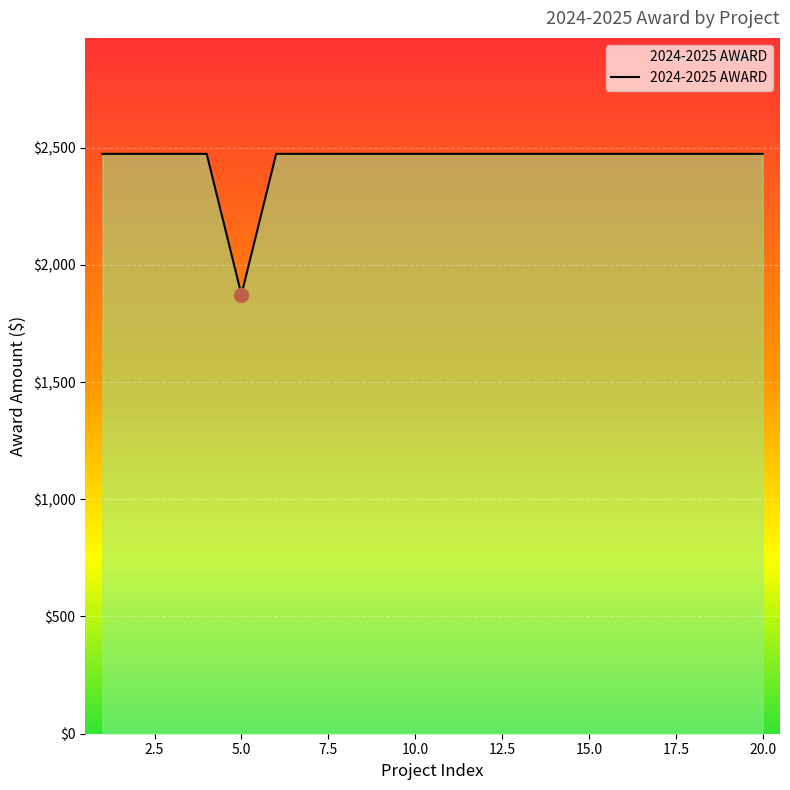

Does the chart display data point markers on the line(s)?

No